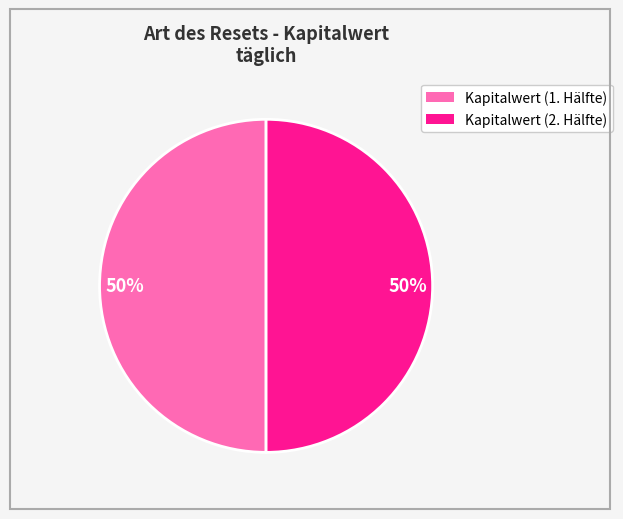

To the nearest percent, what is the average slice percentage?

50%